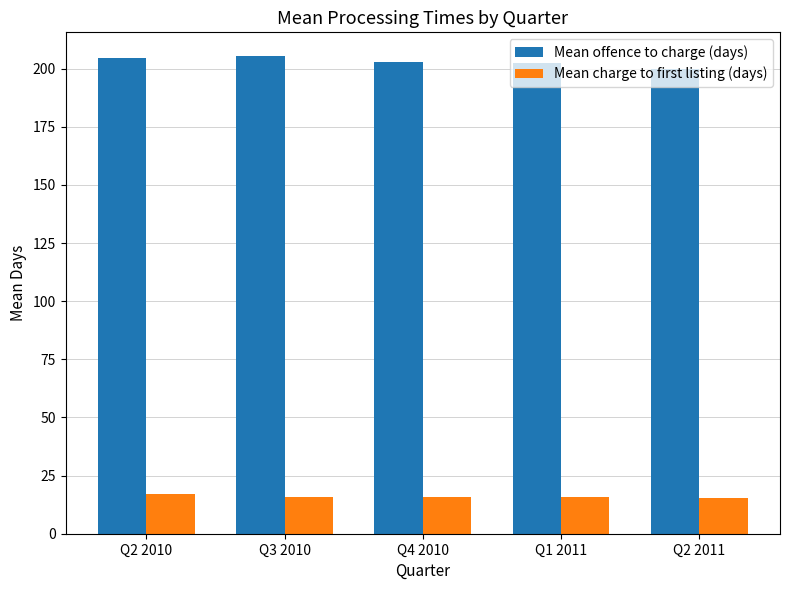

How many groups of bars are there?

5